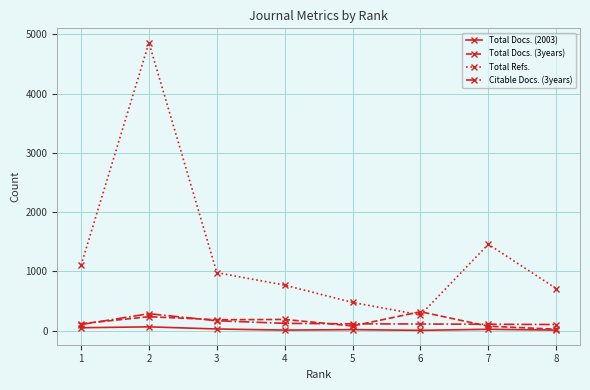

True or false: Total Refs. and Citable Docs. (3years) cross at least once.

False